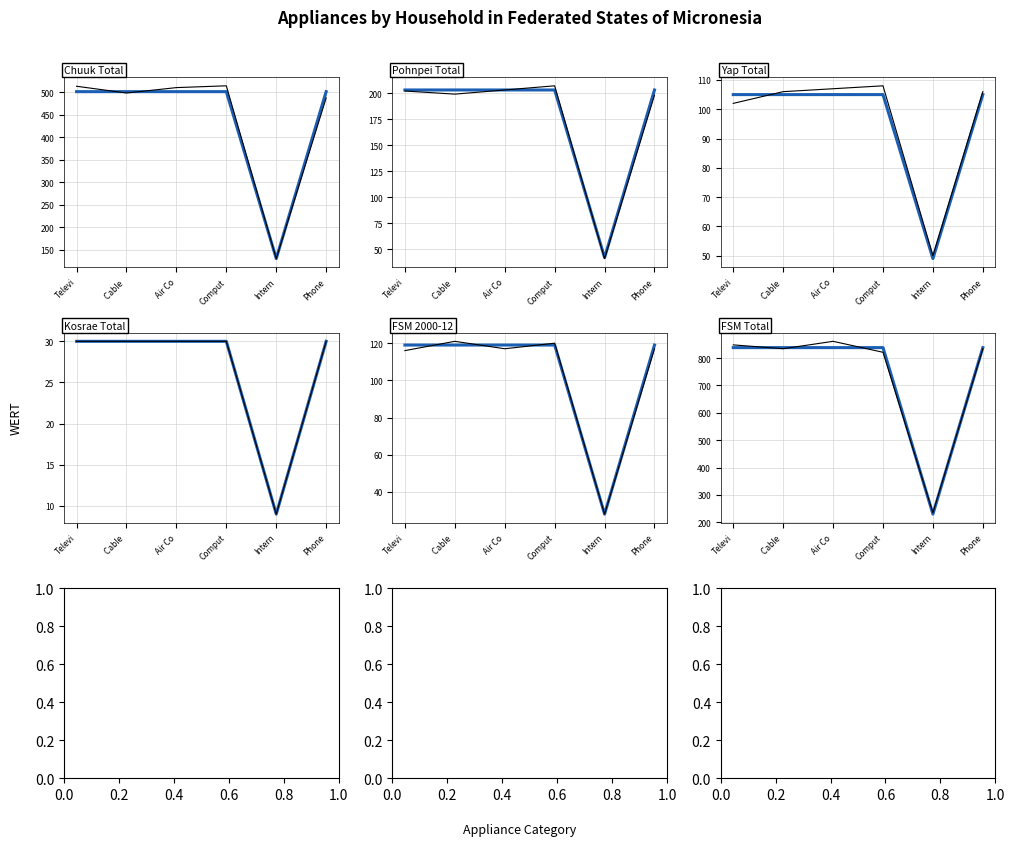

Where is the first local minimum for Kosrae Total?

Internet